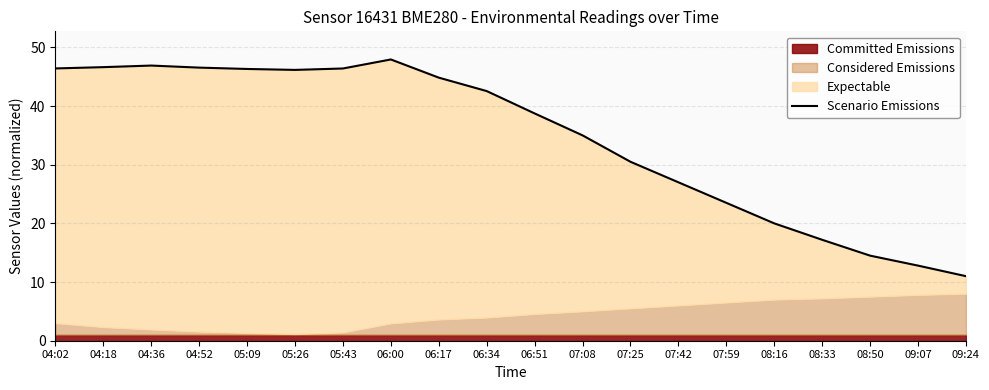

Which has a higher value, 08:16 or 06:34?

06:34